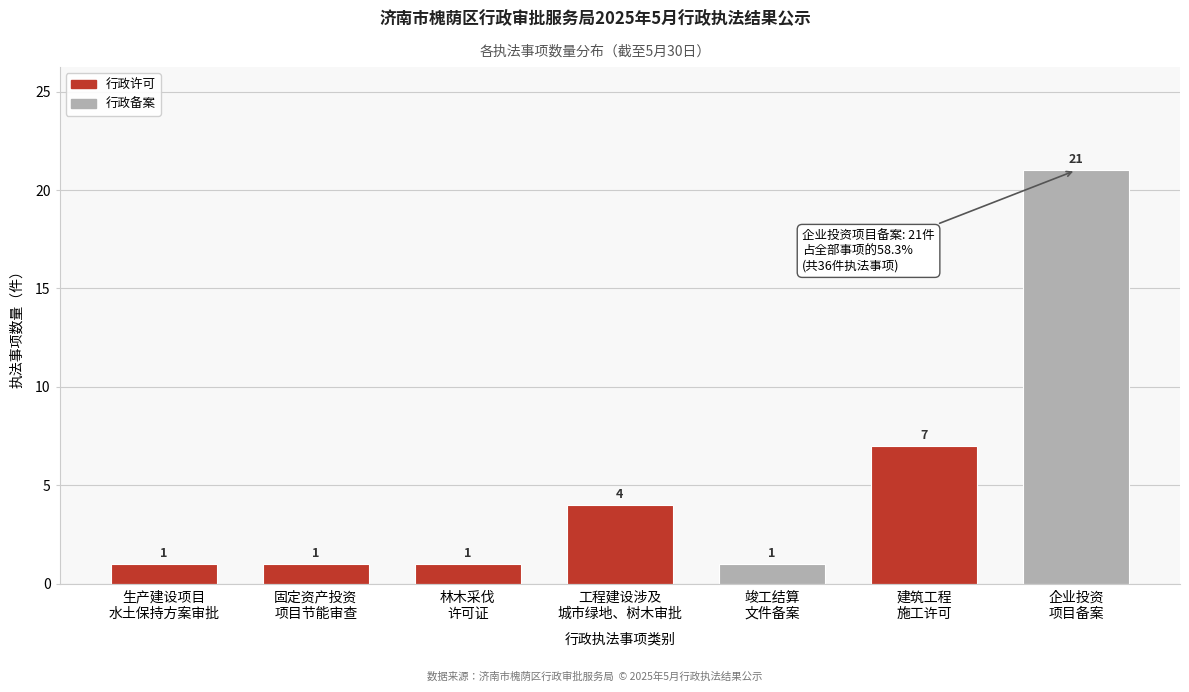

Reading left to right, what are all the values shown in this chart?

1	1	1	4	1	7	21